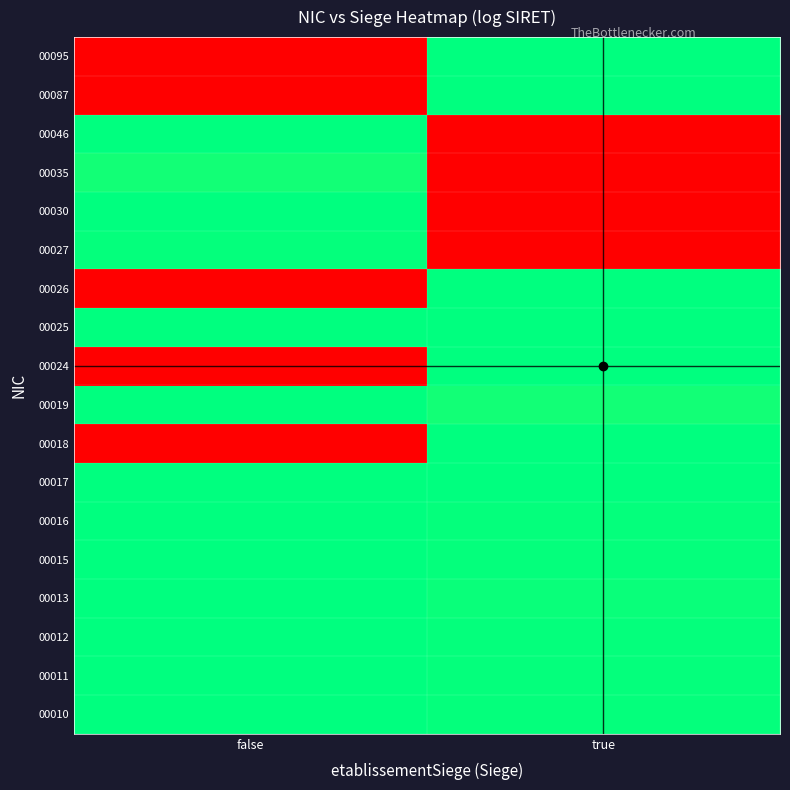

Which has a higher value, true or false?

false